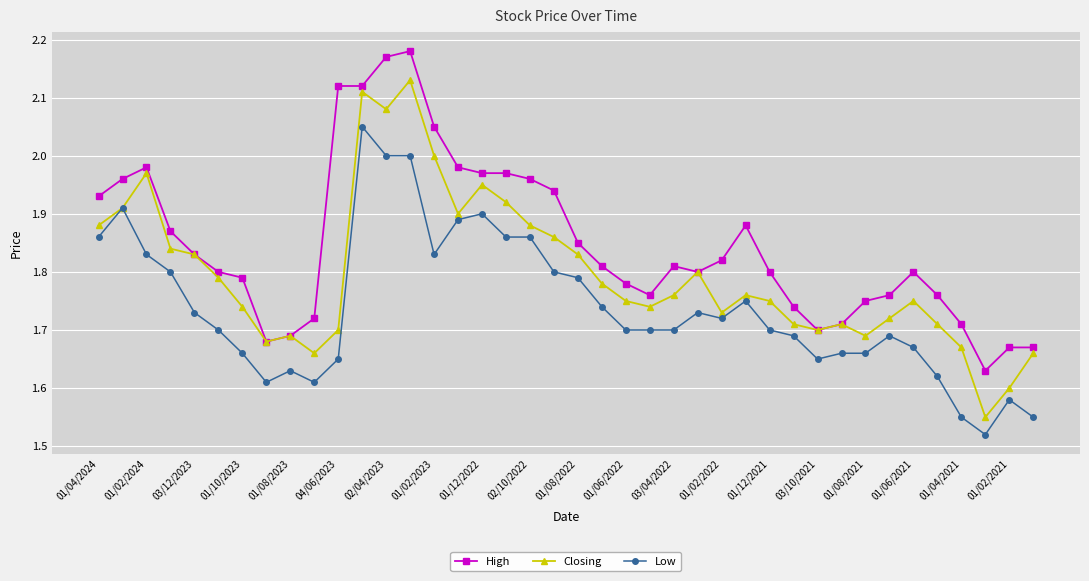

True or false: High and Low cross at least once.

False